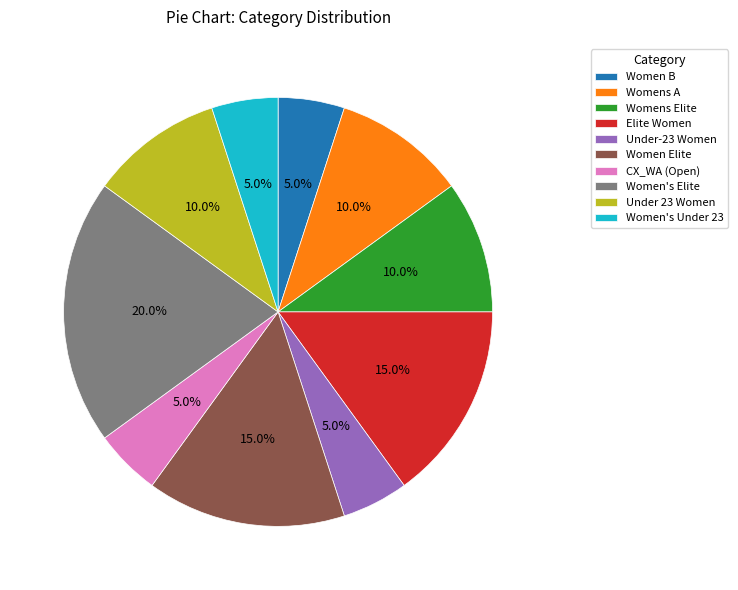

The Women's Elite slice represents 20% of the pie. True or false?

True